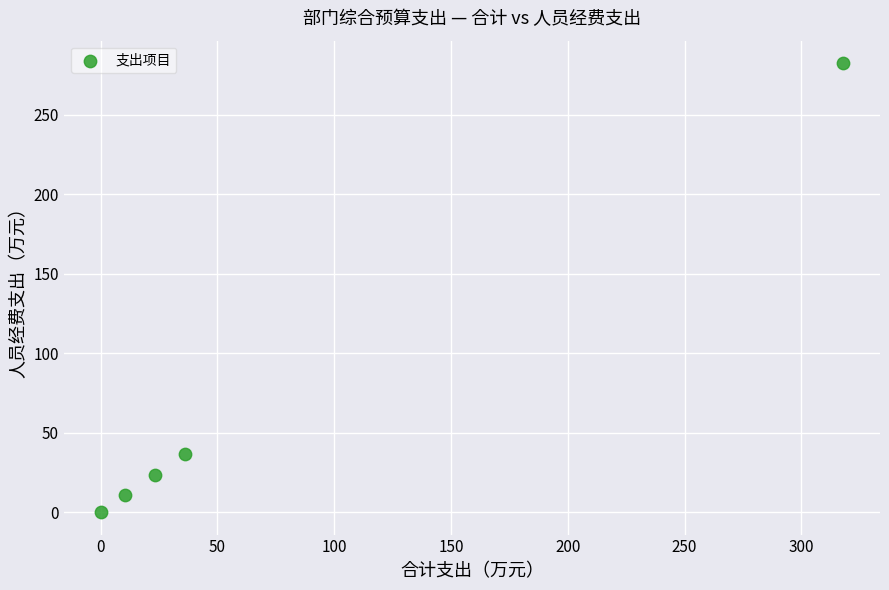

What is the range of X values (max minus min)?

317.6